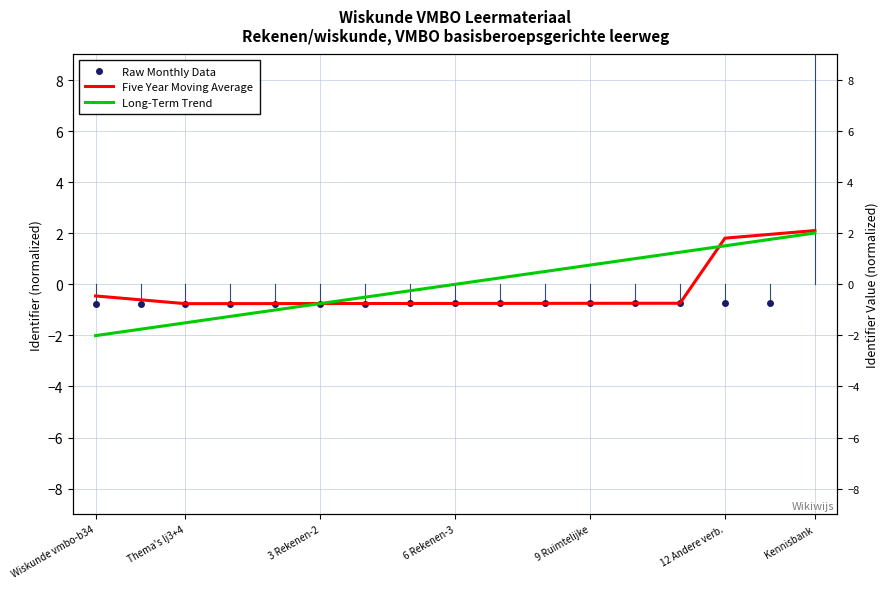

True or false: Five Year Moving Average has more than 2 points higher than both neighbors.

False